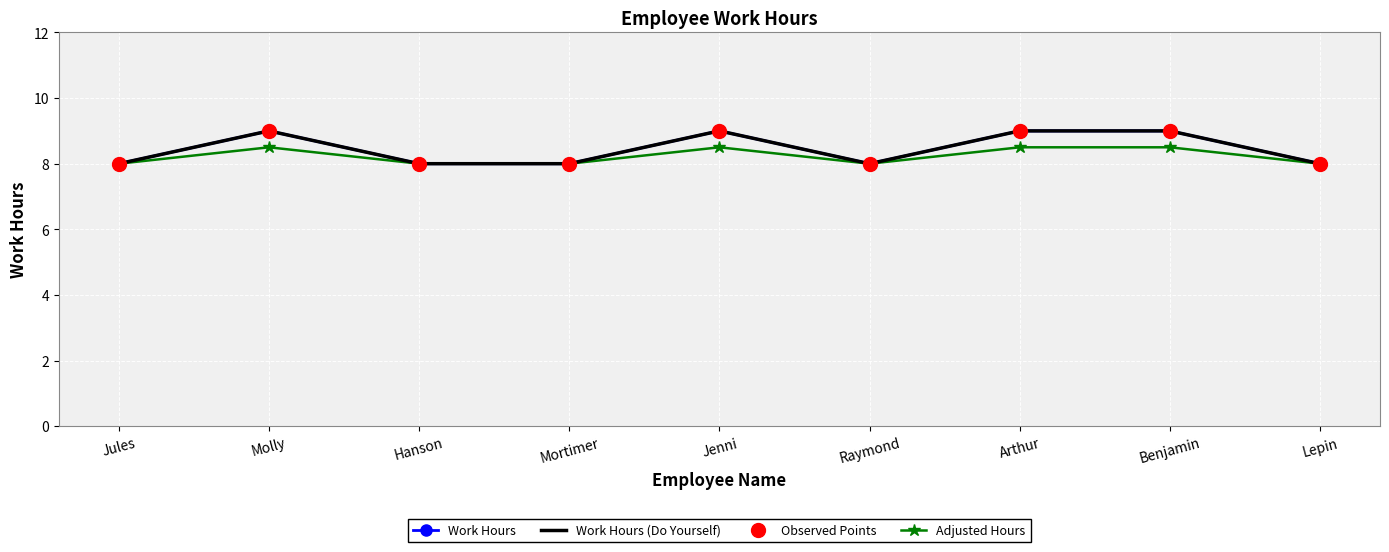

Reading right to left, transcribe all the data shown in this chart.

Work Hours: Lepin=8.0	Benjamin=9.0	Arthur=9.0	Raymond=8.0	Jenni=9.0	Mortimer=8.0	Hanson=8.0	Molly=9.0	Jules=8.0
Work Hours (Do Yourself): Lepin=8.0	Benjamin=9.0	Arthur=9.0	Raymond=8.0	Jenni=9.0	Mortimer=8.0	Hanson=8.0	Molly=9.0	Jules=8.0
Observed Points: Lepin=8.0	Benjamin=9.0	Arthur=9.0	Raymond=8.0	Jenni=9.0	Mortimer=8.0	Hanson=8.0	Molly=9.0	Jules=8.0
Adjusted Hours: Lepin=8.0	Benjamin=8.5	Arthur=8.5	Raymond=8.0	Jenni=8.5	Mortimer=8.0	Hanson=8.0	Molly=8.5	Jules=8.0